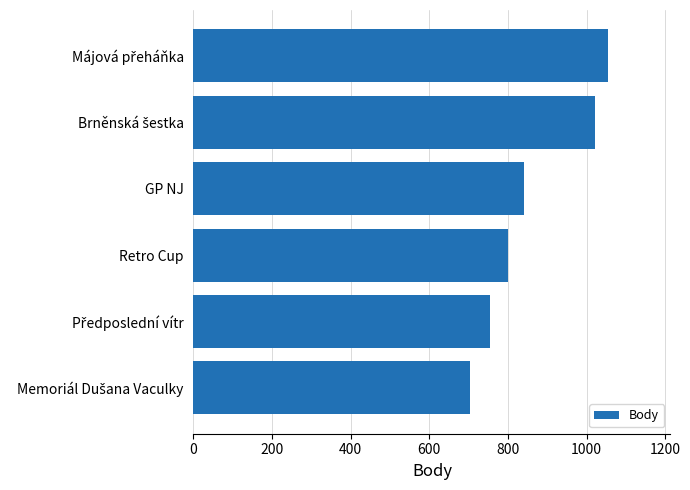

Are the bars horizontal?

Yes